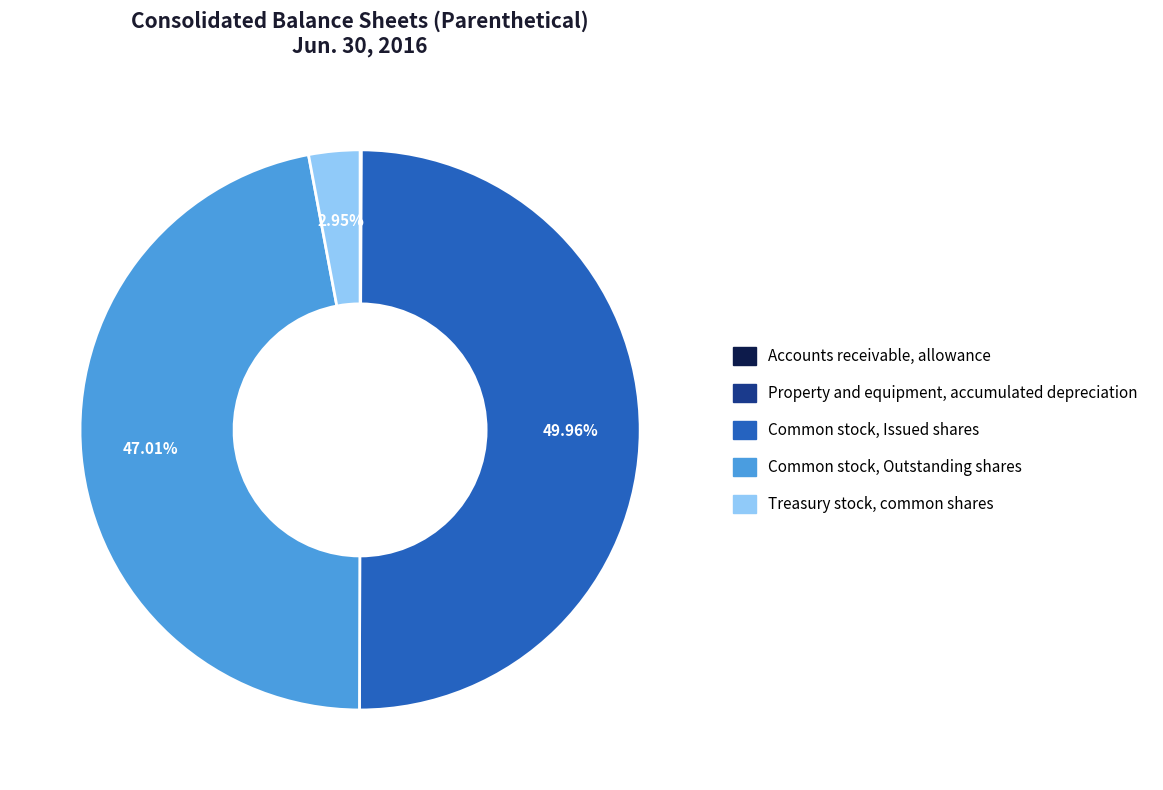

Combined, do Treasury stock, common shares and Common stock, Issued shares account for over 50%?

Yes